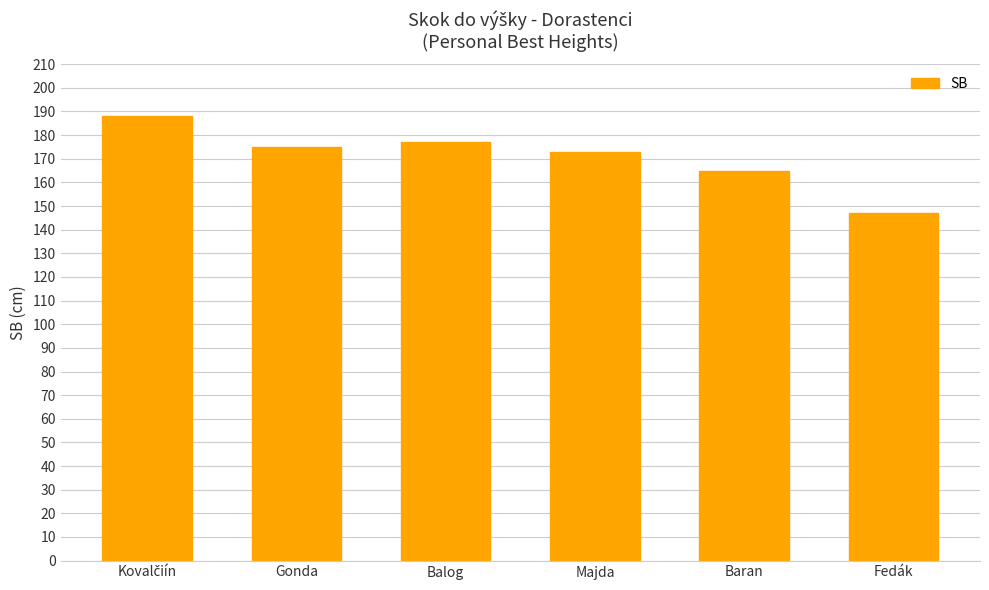

Reading right to left, transcribe all the data shown in this chart.

147	165	173	177	175	188